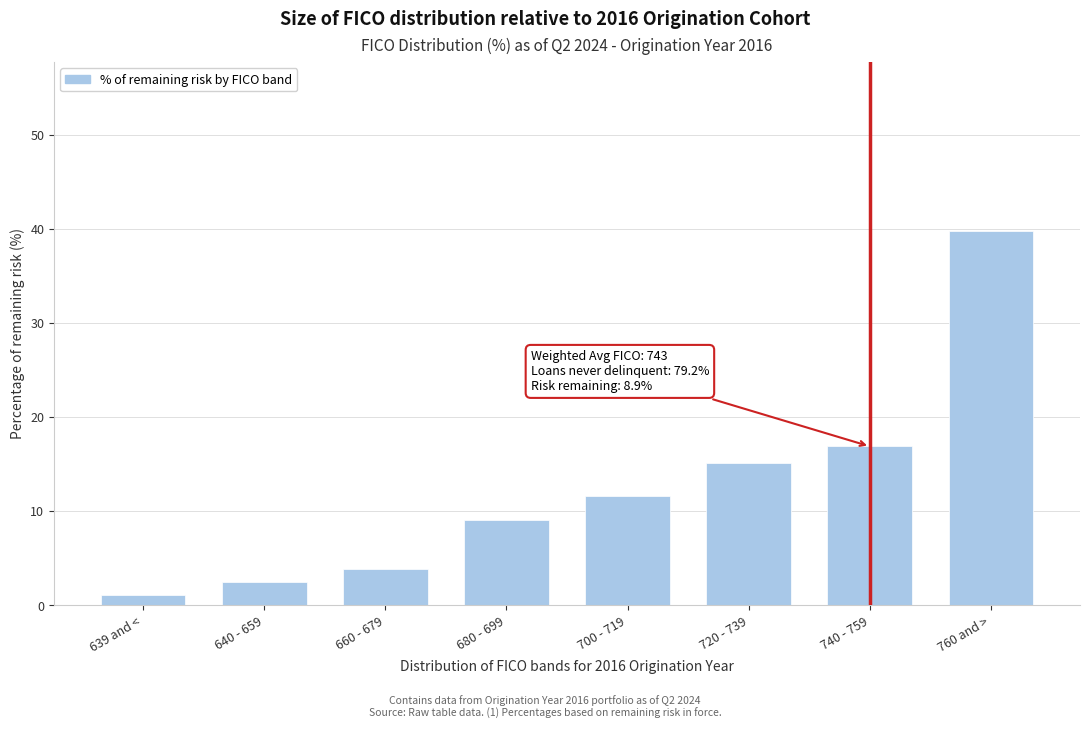

Reading left to right, transcribe all the data shown in this chart.

639 and <=1.1	640 - 659=2.5	660 - 679=3.9	680 - 699=9.1	700 - 719=11.6	720 - 739=15.1	740 - 759=16.9	760 and >=39.8